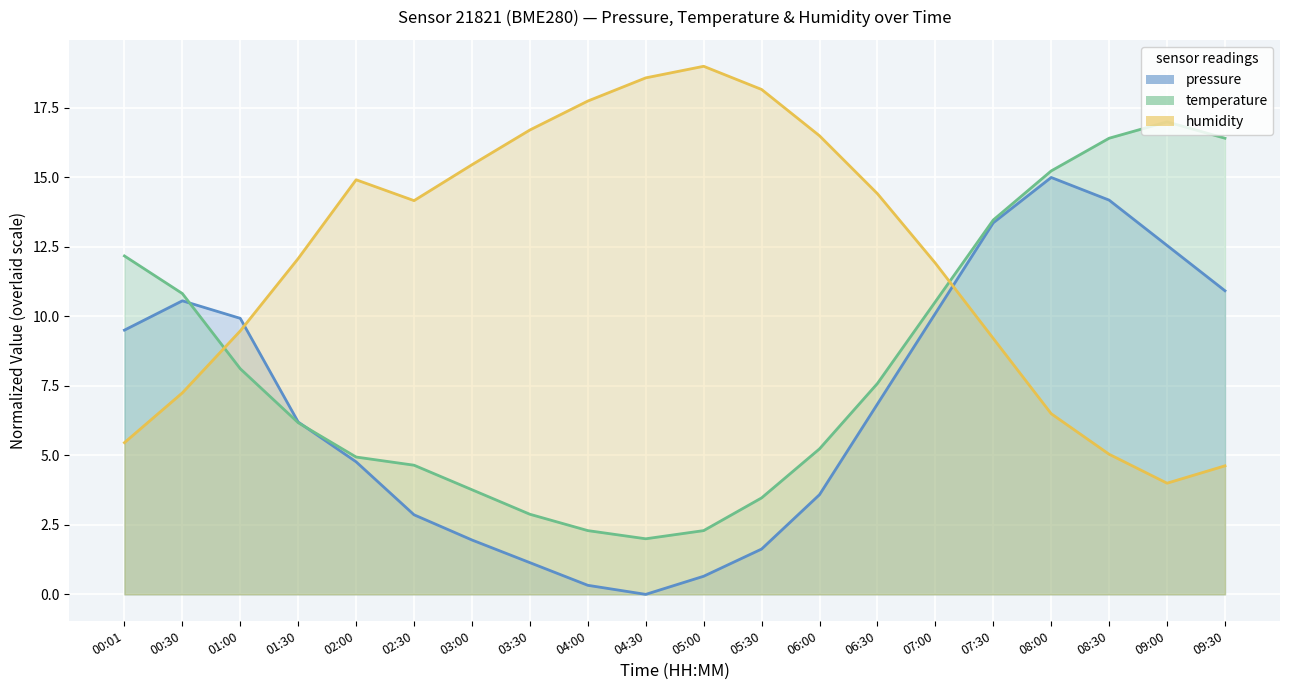

What is the label of the 20th point from the left?

09:30